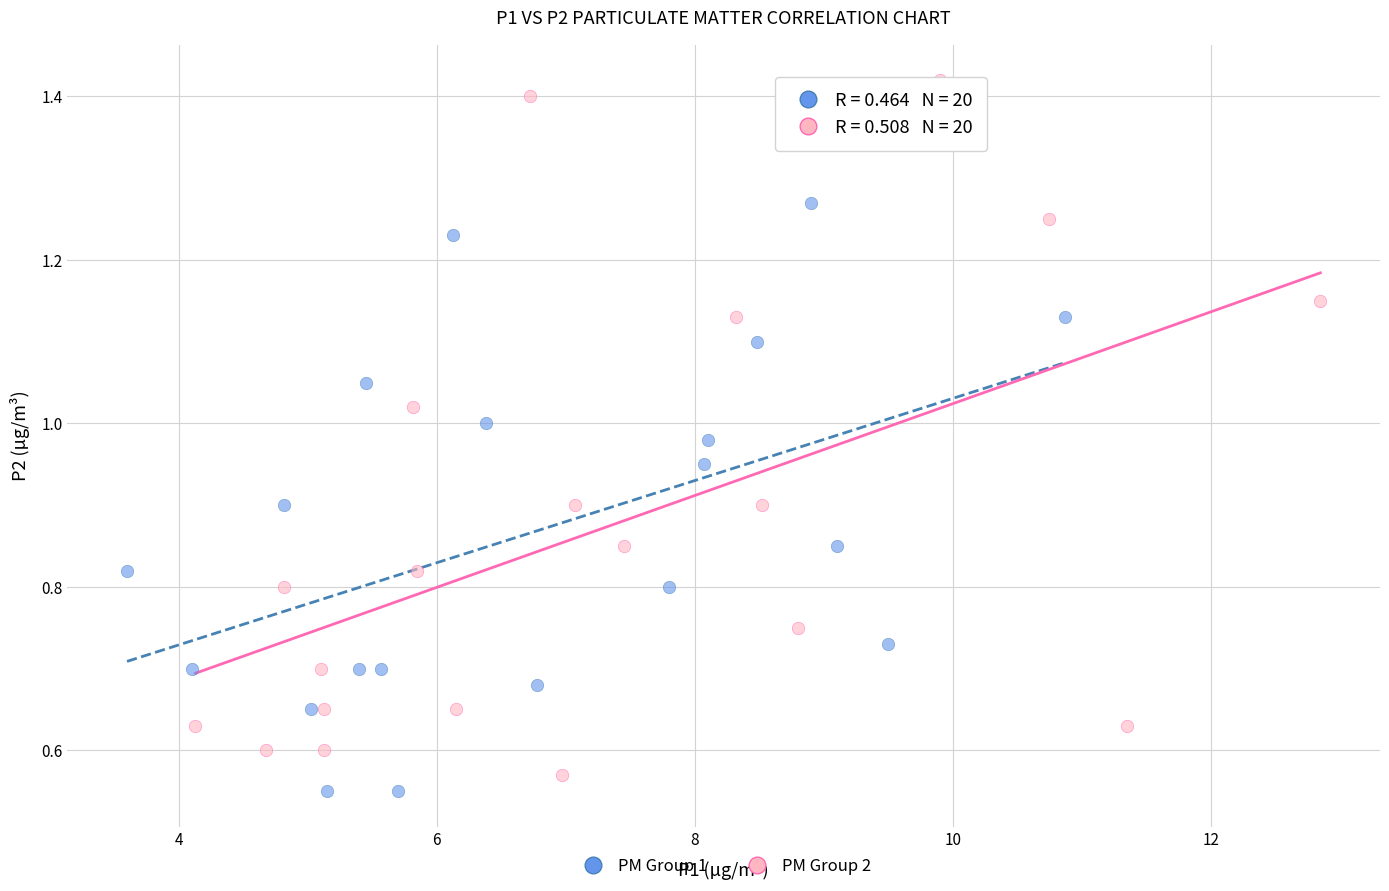

Which series contains the lowest Y value?

PM Group 1